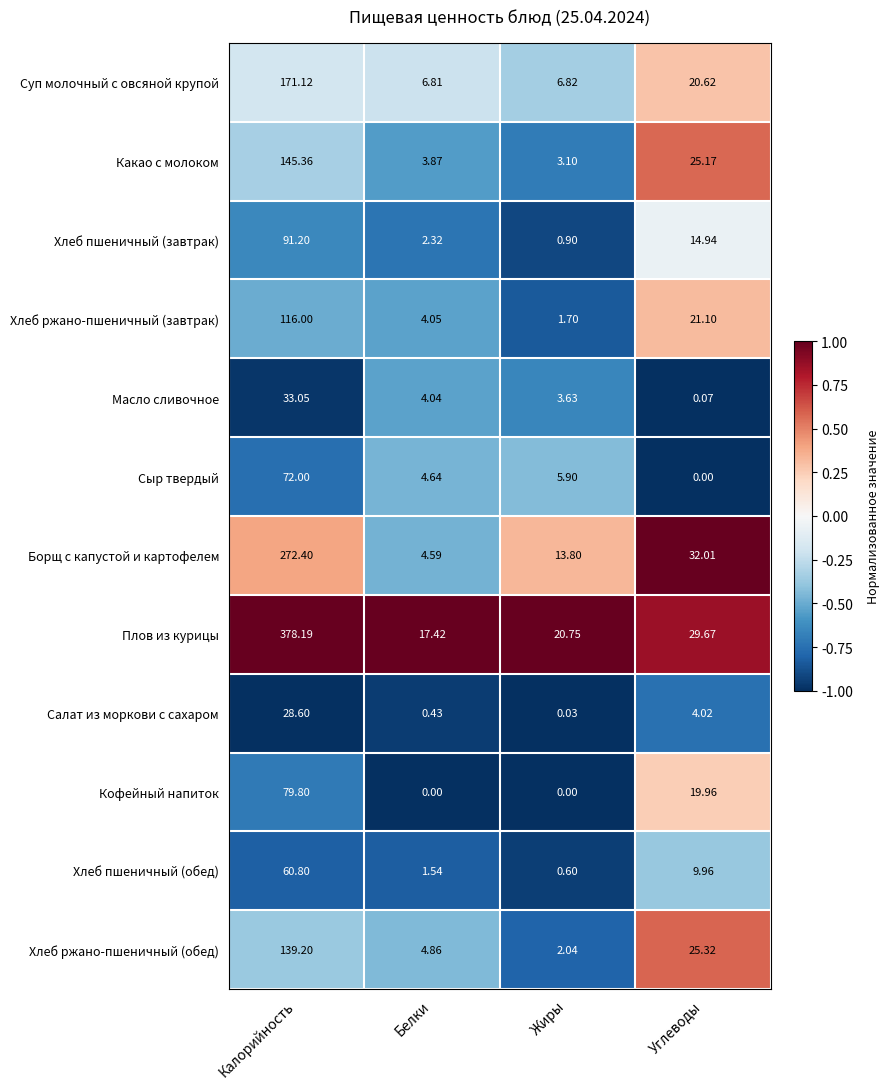

At which category does the chart reach its peak across all series?

Калорийность